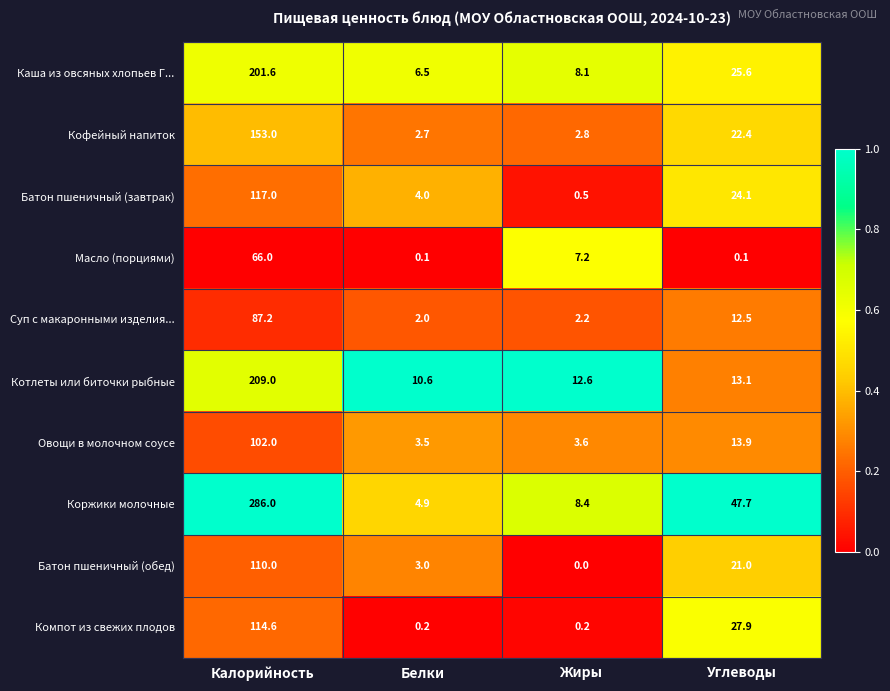

What is the sum of all Коржики молочные values?

347.0